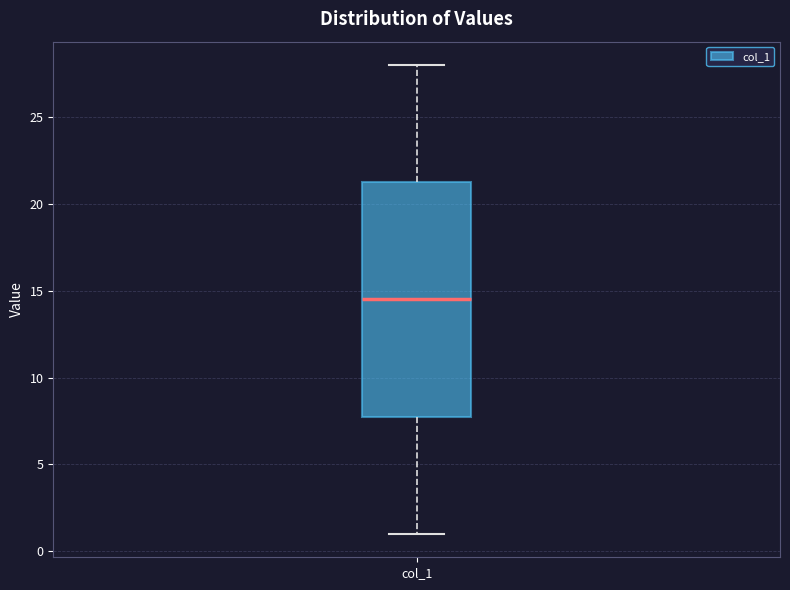

Where does the lower whisker of the box for col_1 end on the y-axis? The values are not printed on the chart, so give them approximately, as read against the axis.

1.0